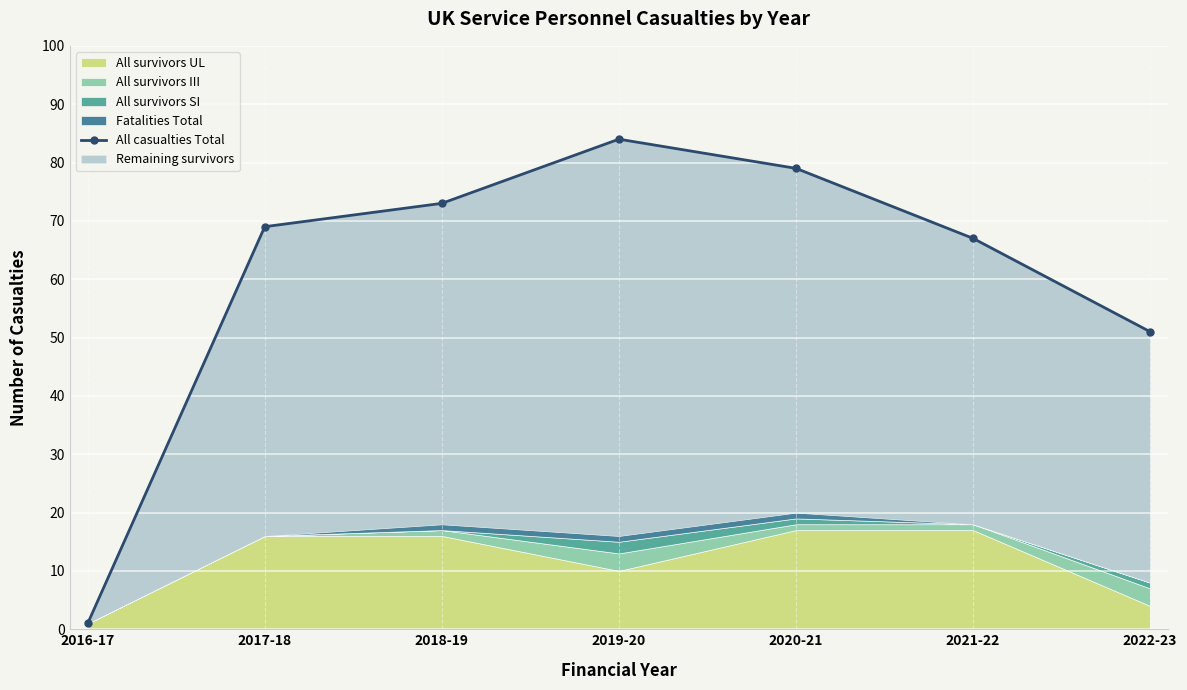

Count the number of categories in the chart.

7